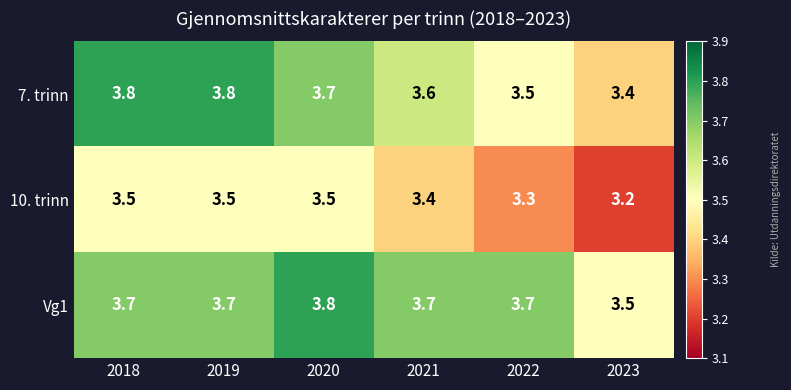

The value of 10. trinn at 2023 is 5.4. True or false?

False